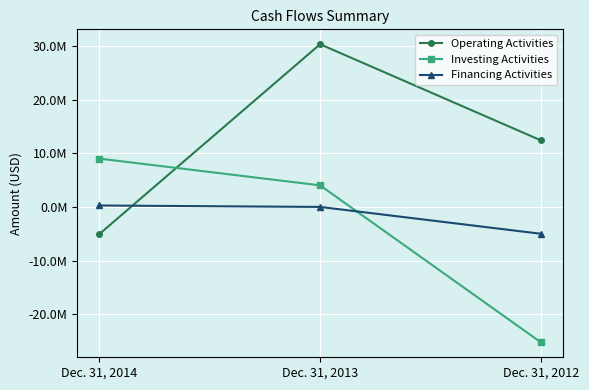

Rank the series at Dec. 31, 2014 from lowest to highest value.

Operating Activities, Financing Activities, Investing Activities